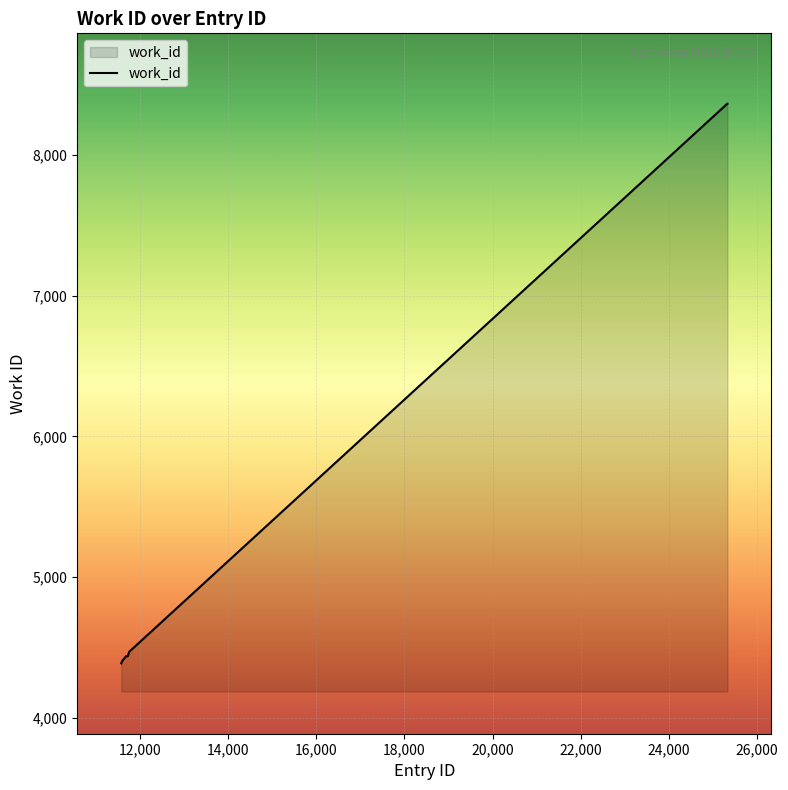

What is the smallest value displayed?

4386